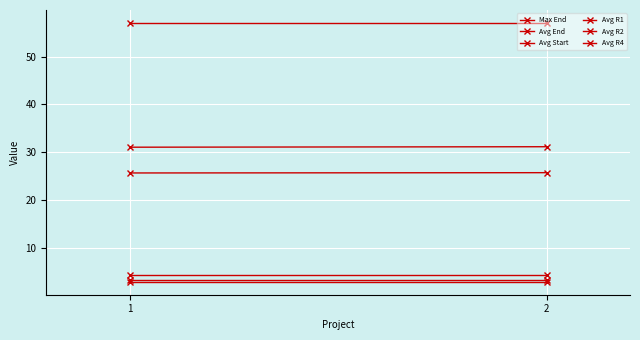

At which label is Avg Start closest to 25?

1